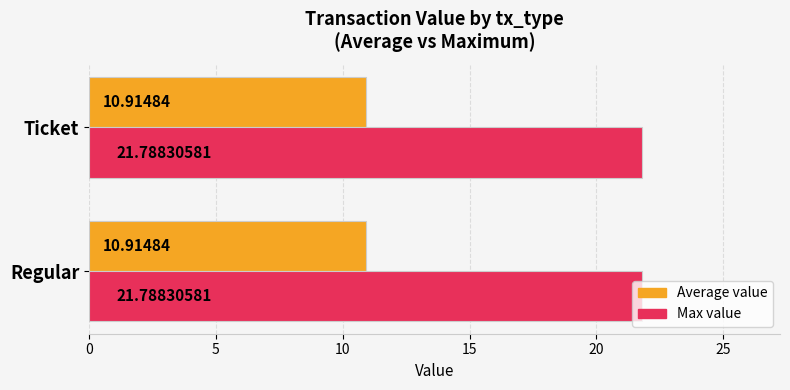

What is the average value of the Average value series?

10.9